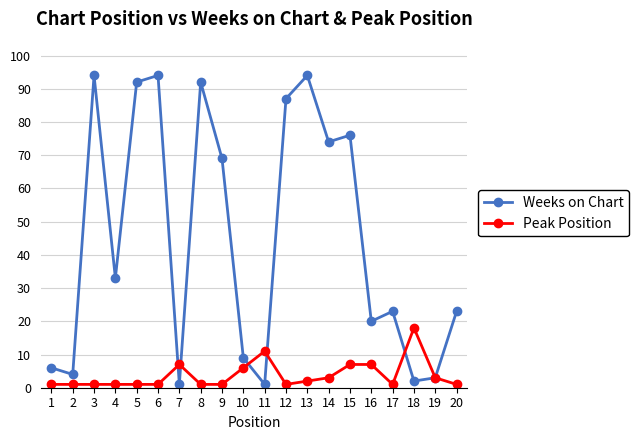

What are all the series names shown in the legend?

Weeks on Chart, Peak Position